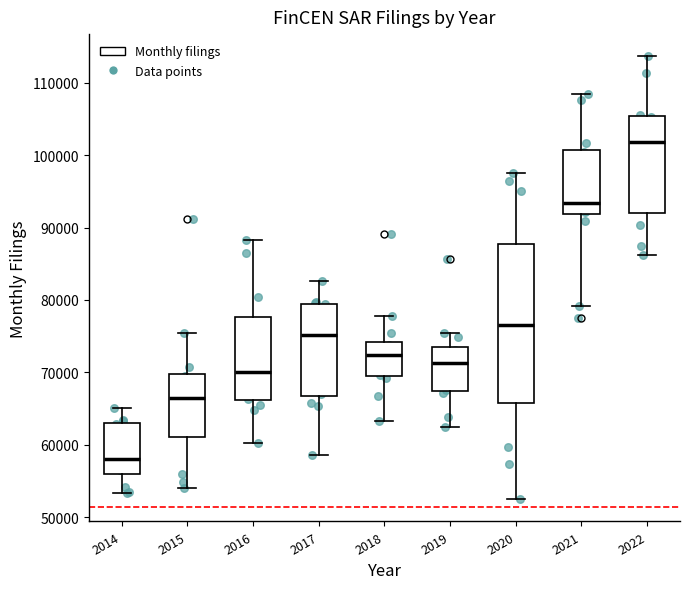

Reading left to right, read every box against the y-axis: the position of its median line, the range the box covers, and the ends of its whiskers. The values are not printed on the chart, so give them approximately, as read against the axis.

2014: median 58000, box 56000 to 63000, whiskers 53000 to 65000
2015: median 66000, box 61000 to 70000, whiskers 54000 to 75000
2016: median 70000, box 66000 to 78000, whiskers 60000 to 88000
2017: median 75000, box 67000 to 79000, whiskers 59000 to 83000
2018: median 72000, box 69000 to 74000, whiskers 63000 to 78000
2019: median 71000, box 67000 to 74000, whiskers 62000 to 75000
2020: median 77000, box 66000 to 88000, whiskers 52000 to 98000
2021: median 93000, box 92000 to 101000, whiskers 79000 to 108000
2022: median 102000, box 92000 to 105000, whiskers 86000 to 114000